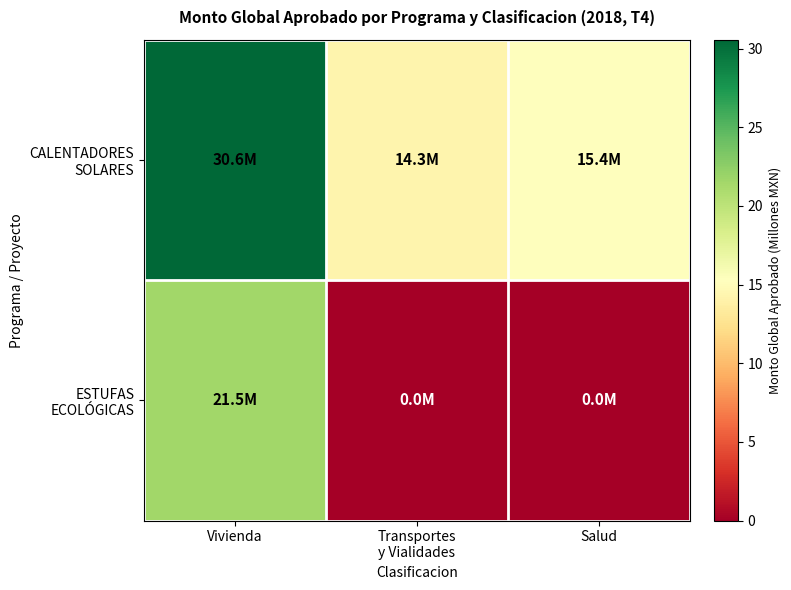

What is the total value across all series at Vivienda?

52.1